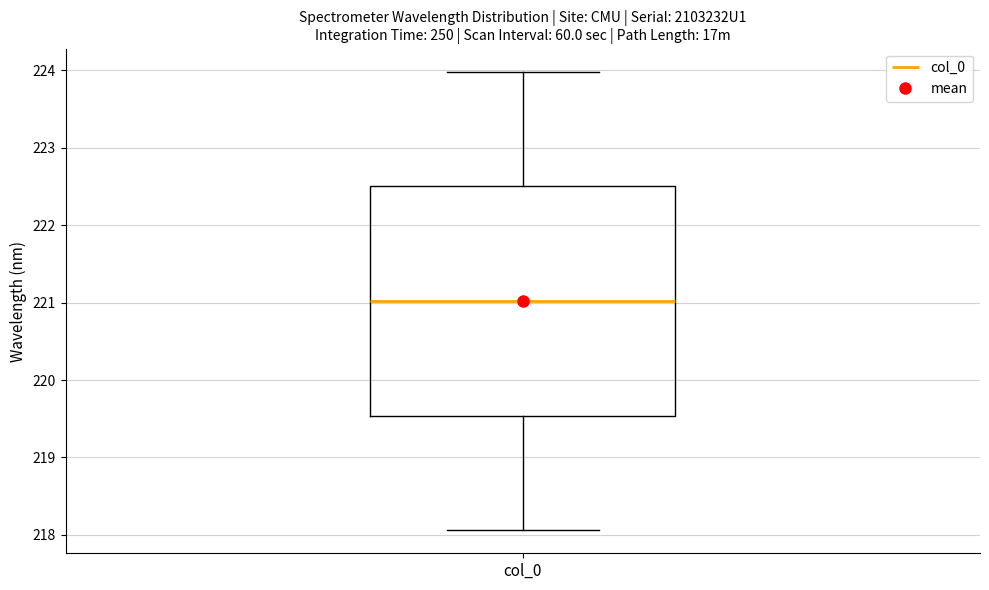

Transcribe this box plot: give where the median line is, the range the box spans, and where the two whiskers end, as read against the y-axis. The values are not printed on the chart, so give them approximately, as read against the axis.

median 221.0, box 219.5 to 222.5, whiskers 218.1 to 224.0